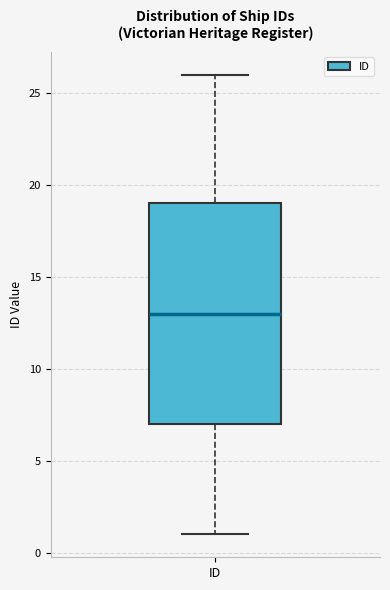

Where is the lower edge of the box for ID on the y-axis? The values are not printed on the chart, so give them approximately, as read against the axis.

7